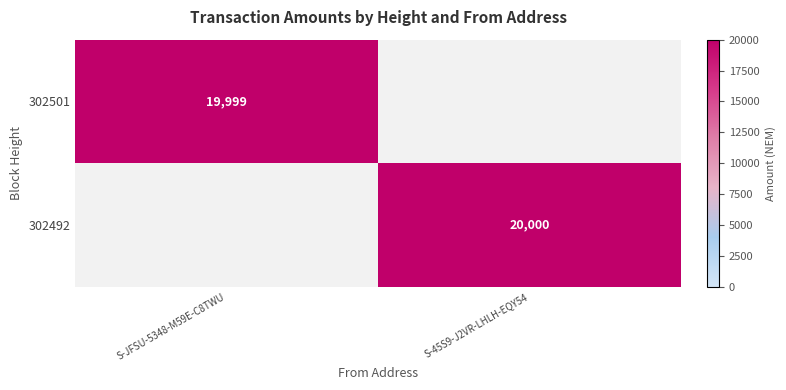

Is it true that 302501 equals 9130 at S-JFSU-5348-M59E-C8TWU?

False